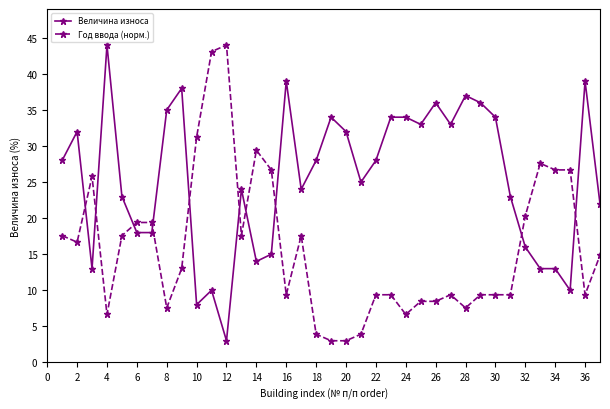

What is the minimum value shown in the chart?

3.0